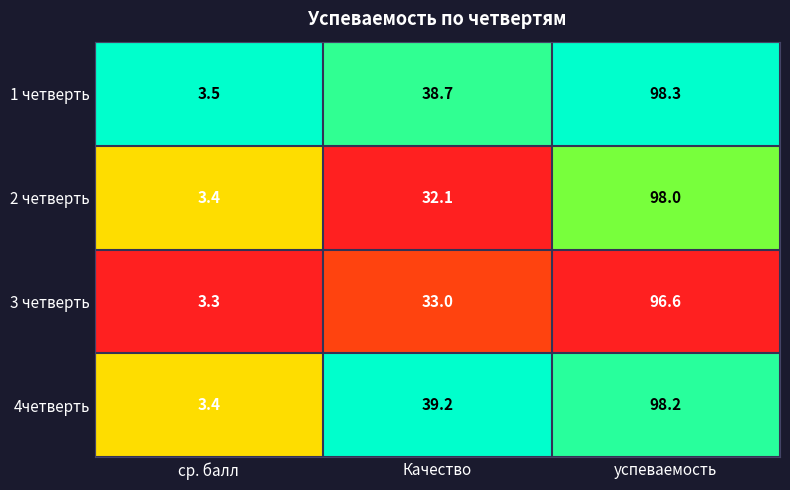

How many data points does each series have?

3